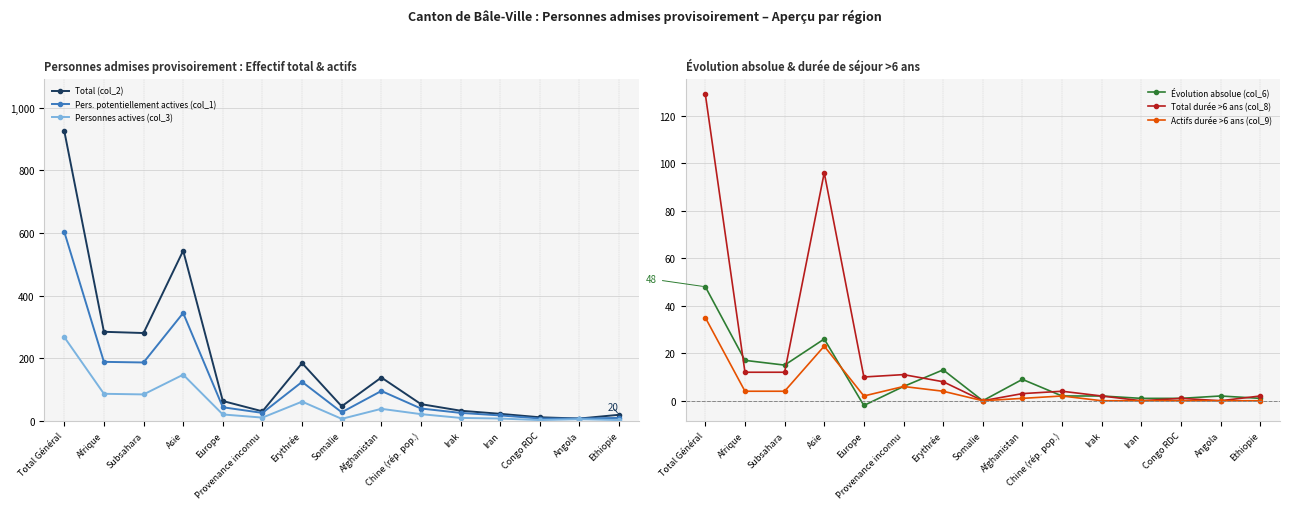

What position from the right is Ethiopie?

1